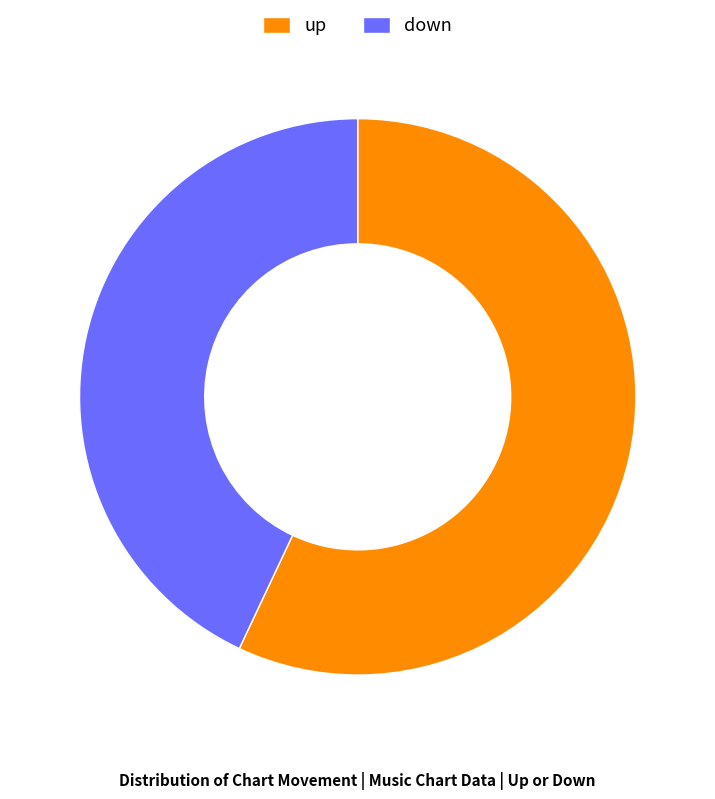

How many slices are in this pie chart?

2